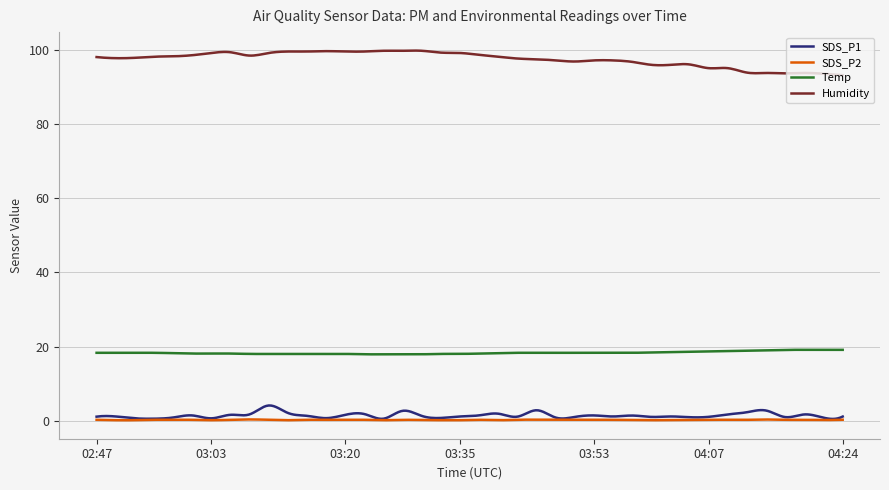

True or false: Temp and Humidity intersect in this chart.

False